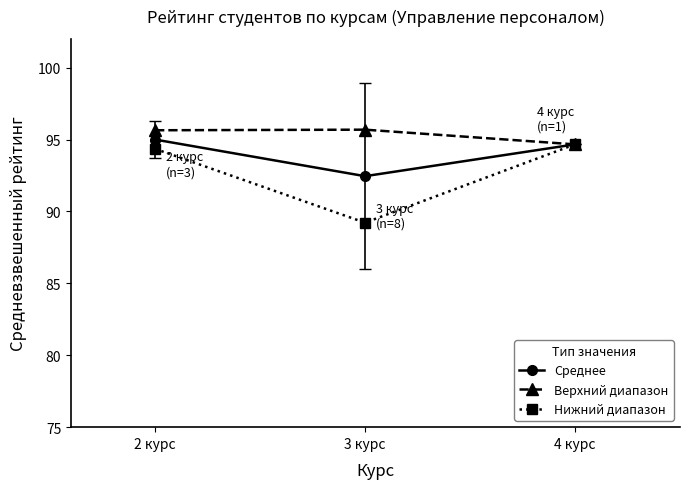

Which category has the lowest value across all series?

3 курс